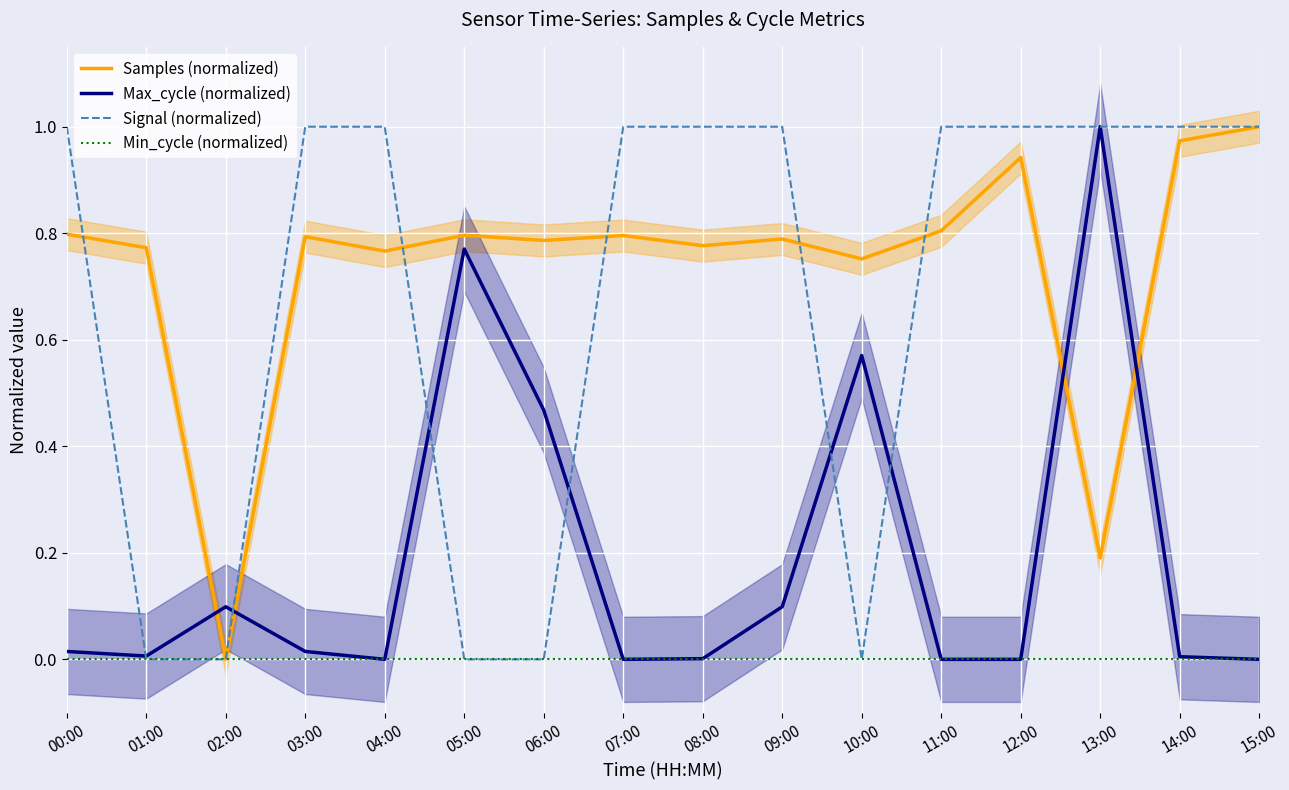

Which series changed the most between 07:00 and 13:00?

Max_cycle (normalized)